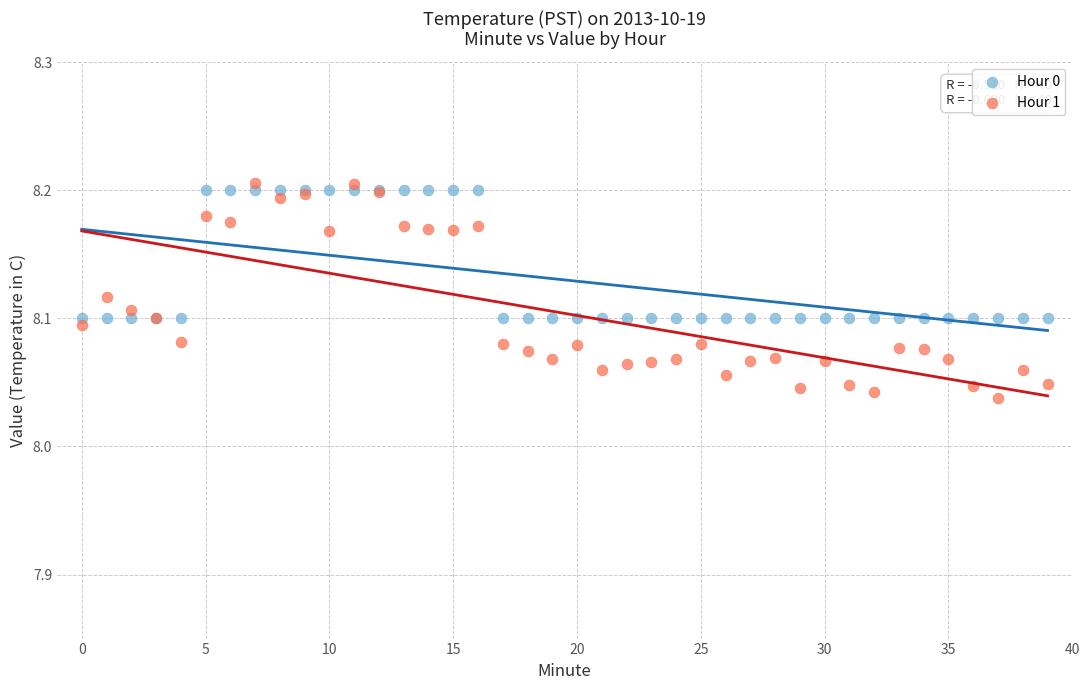

Which series has the widest spread of Y values?

Hour 1